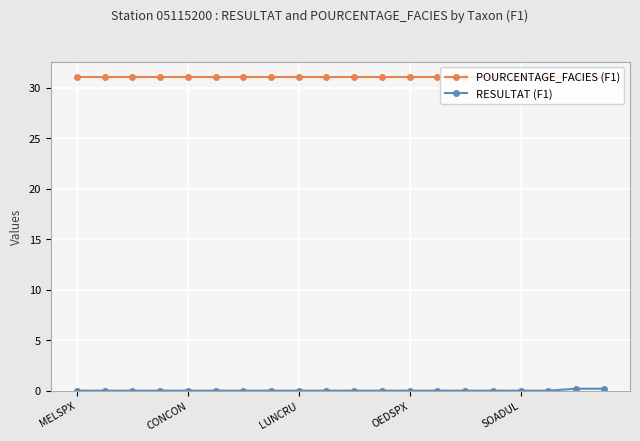

What is the sum of all POURCENTAGE_FACIES (F1) values?

620.0